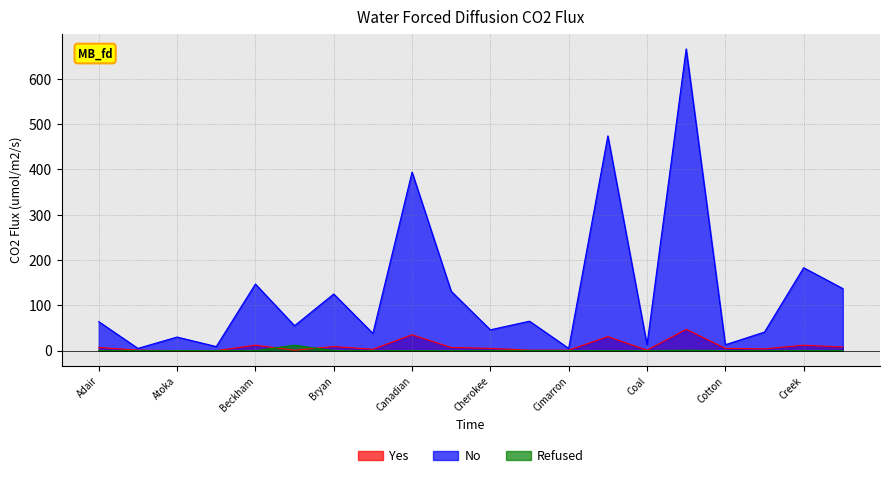

Reading right to left, what are all the values shown in this chart?

Yes: 8	12	4	5	47	1	31	1	1	5	7	35	3	9	1	12	0	0	1	7
No: 137	183	41	13	666	13	474	5	65	46	131	394	38	125	55	147	9	30	5	64
Refused: 0	0	0	0	1	0	0	0	0	0	0	0	0	0	12	0	0	0	0	0